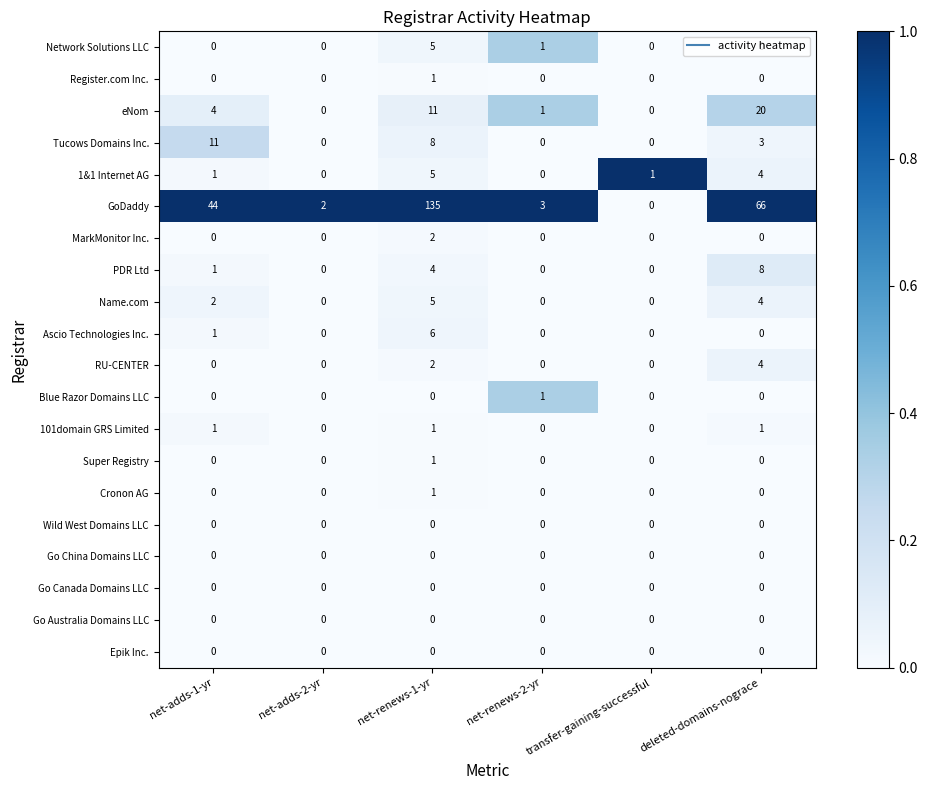

Which series has the widest spread of values?

GoDaddy